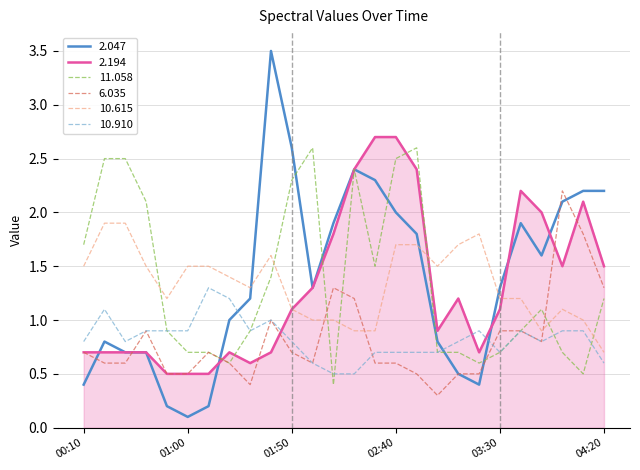

True or false: 2.047 and 10.910 cross at least once.

True